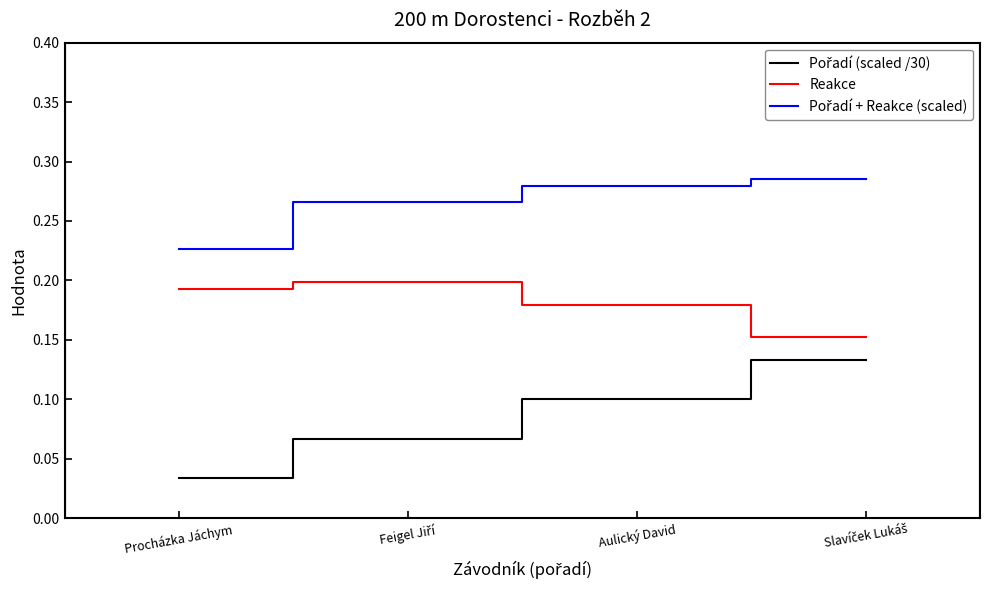

Which label corresponds to the smallest value in the chart?

Procházka Jáchym